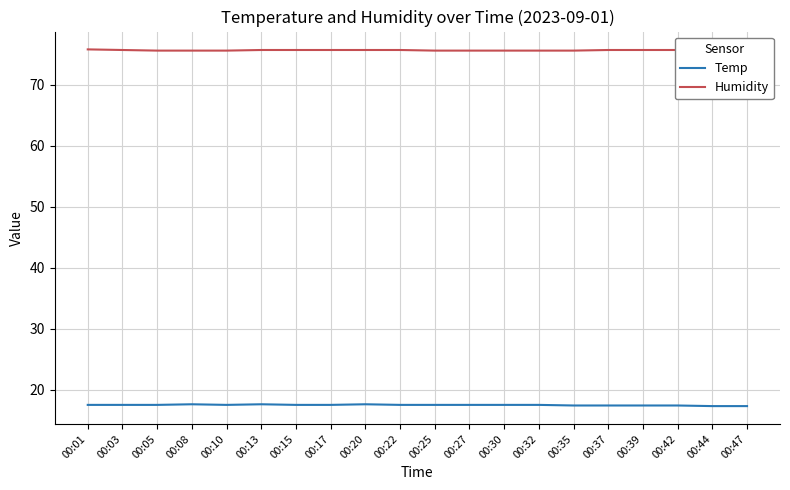

What is the spread (max minus min) of values at 00:47?

58.4